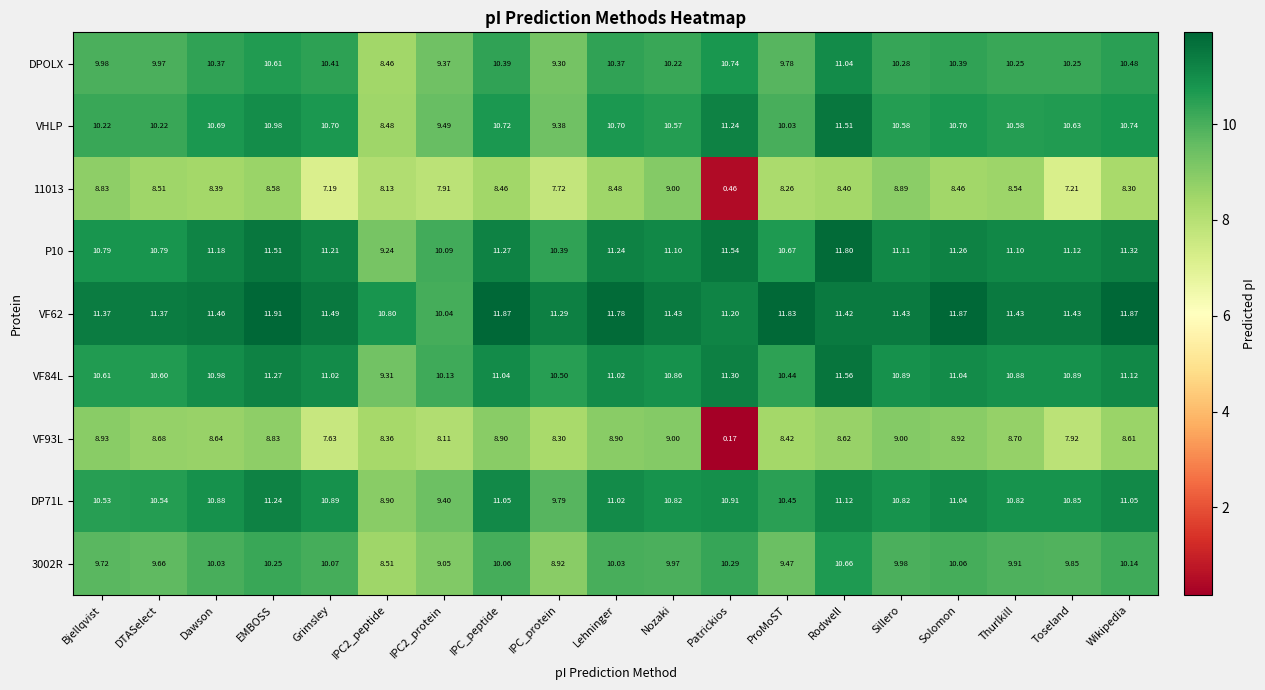

Is the value of VF93L at Patrickios greater than the value of VHLP at Dawson?

No